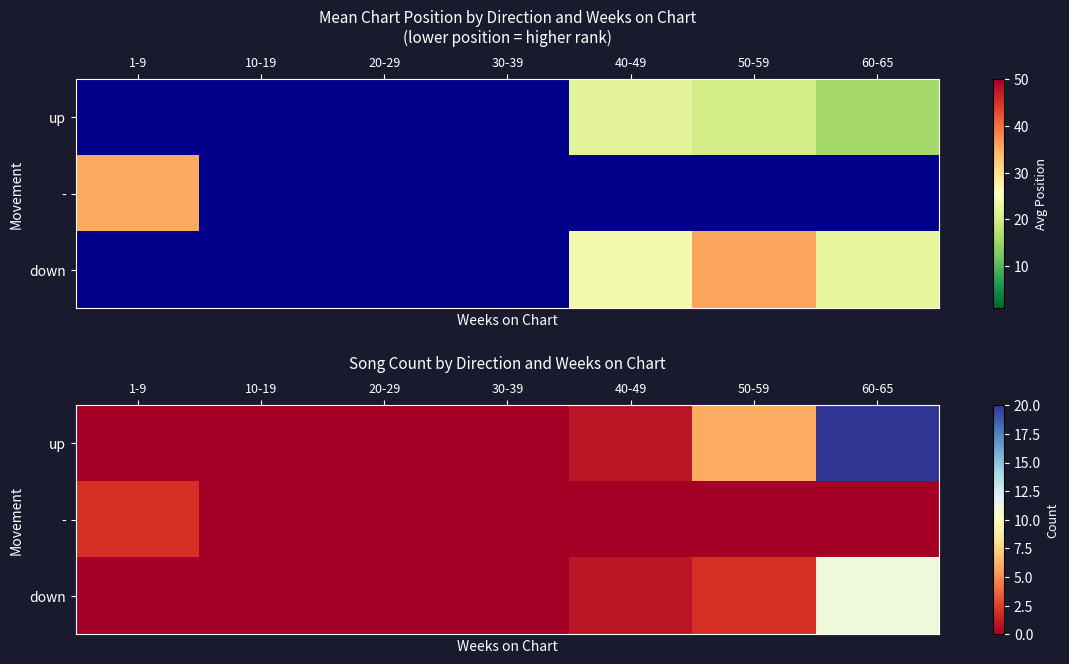

What is the greatest value displayed?

20